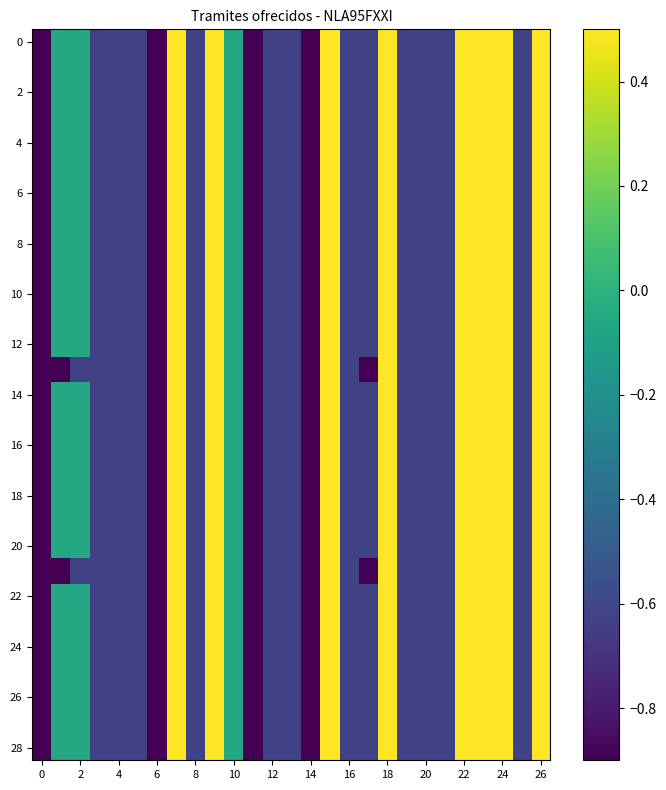

What is the minimum value shown in the chart?

-1.2